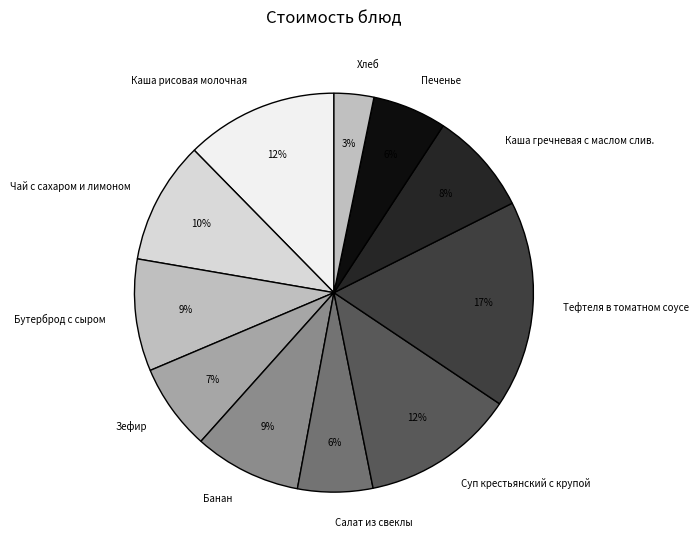

Is the sum of Чай с сахаром и лимоном and Салат из свеклы greater than half?

No